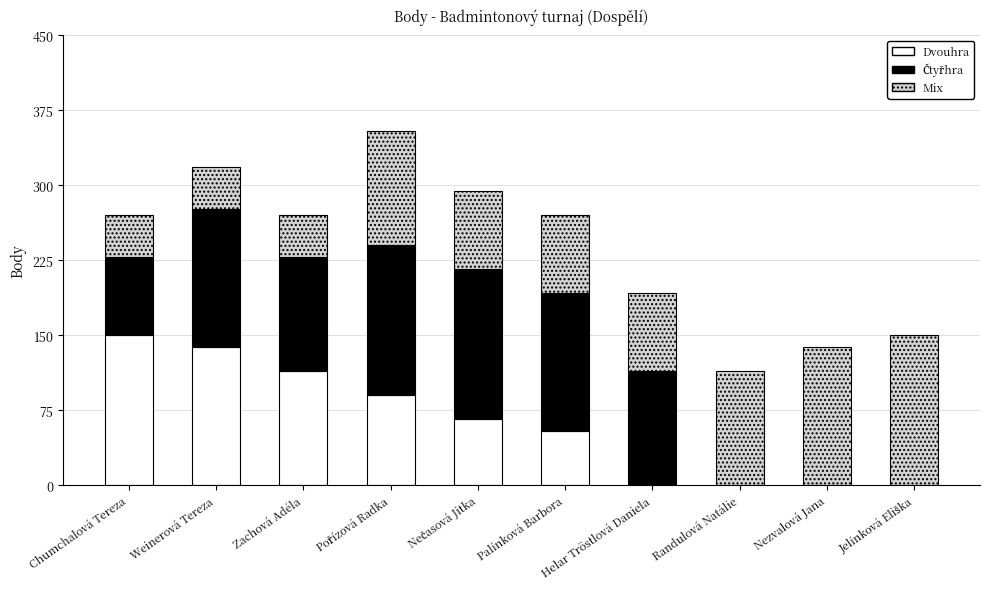

Where does the Dvouhra series first go above 66?

Chumchalová Tereza